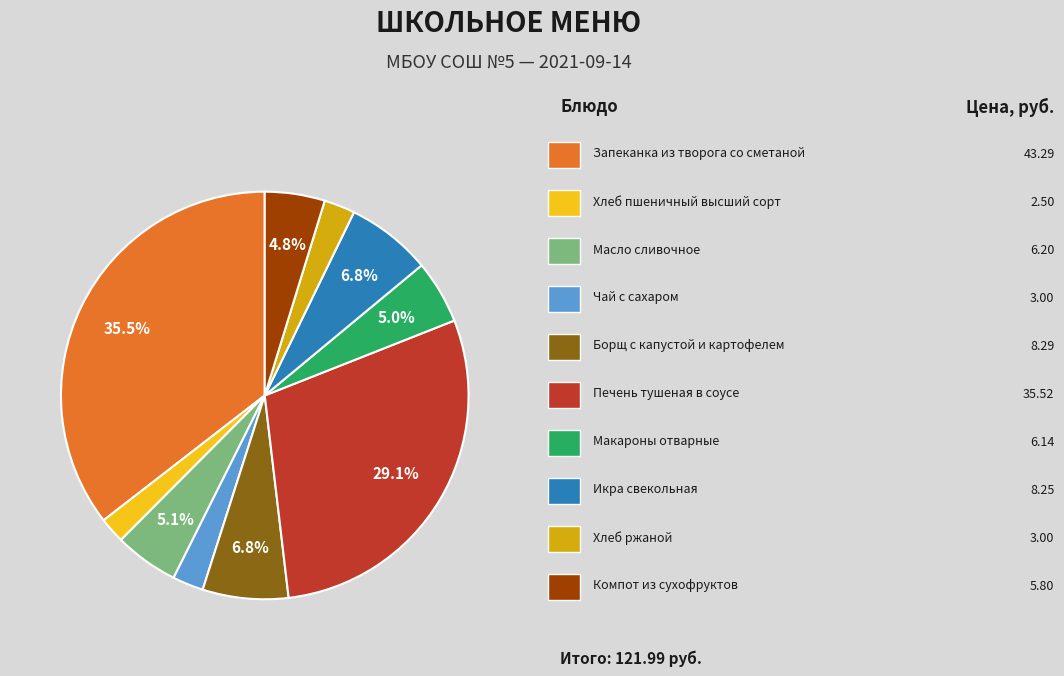

Does any single category account for the majority?

No